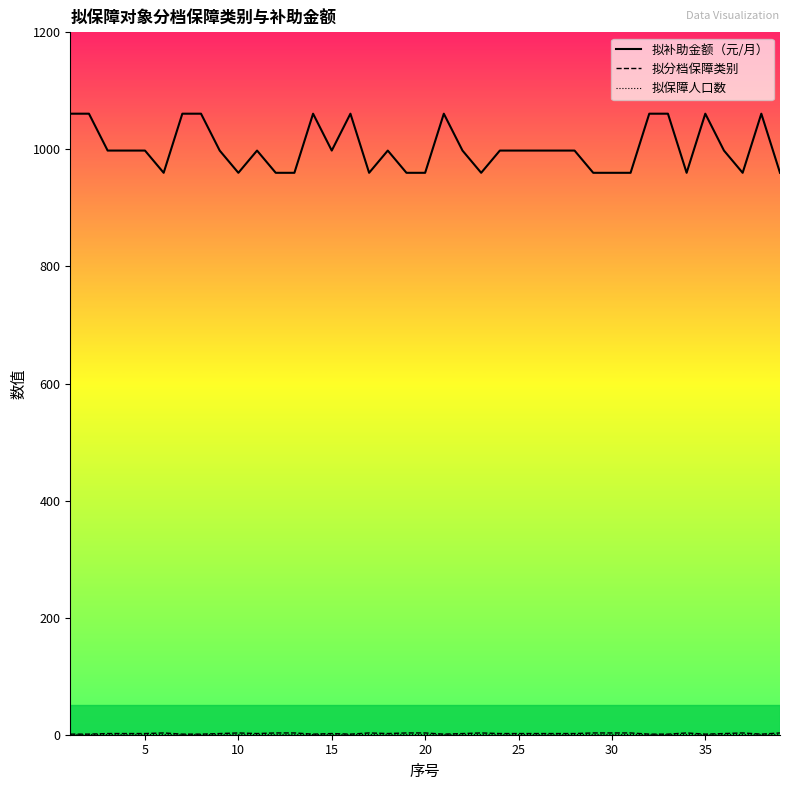

What is the greatest value displayed?

1061